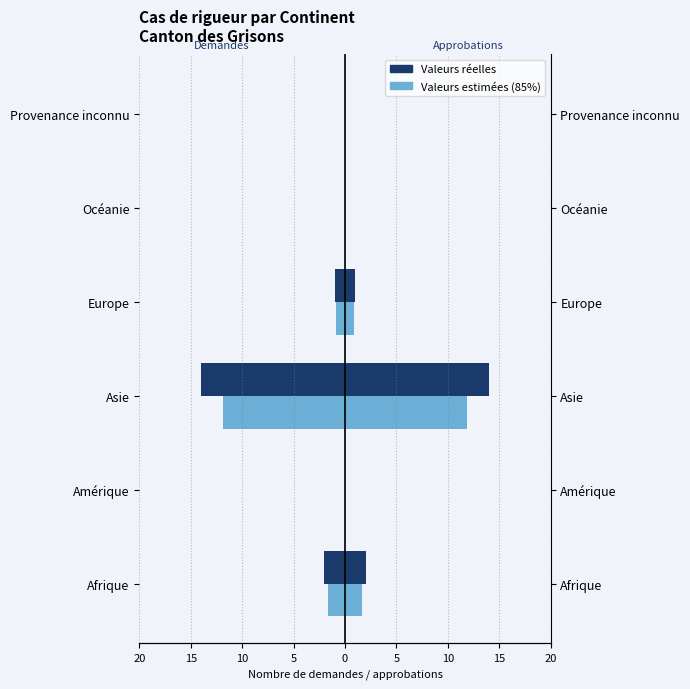

Which series has the largest total across all categories?

Approbations